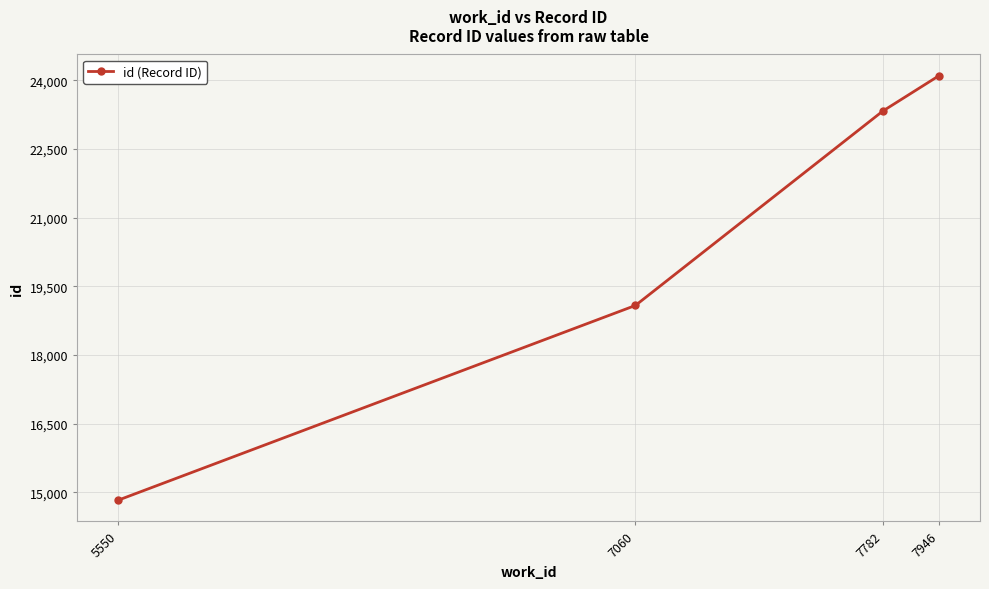

Where is the data nearest to the value 19465?

7060